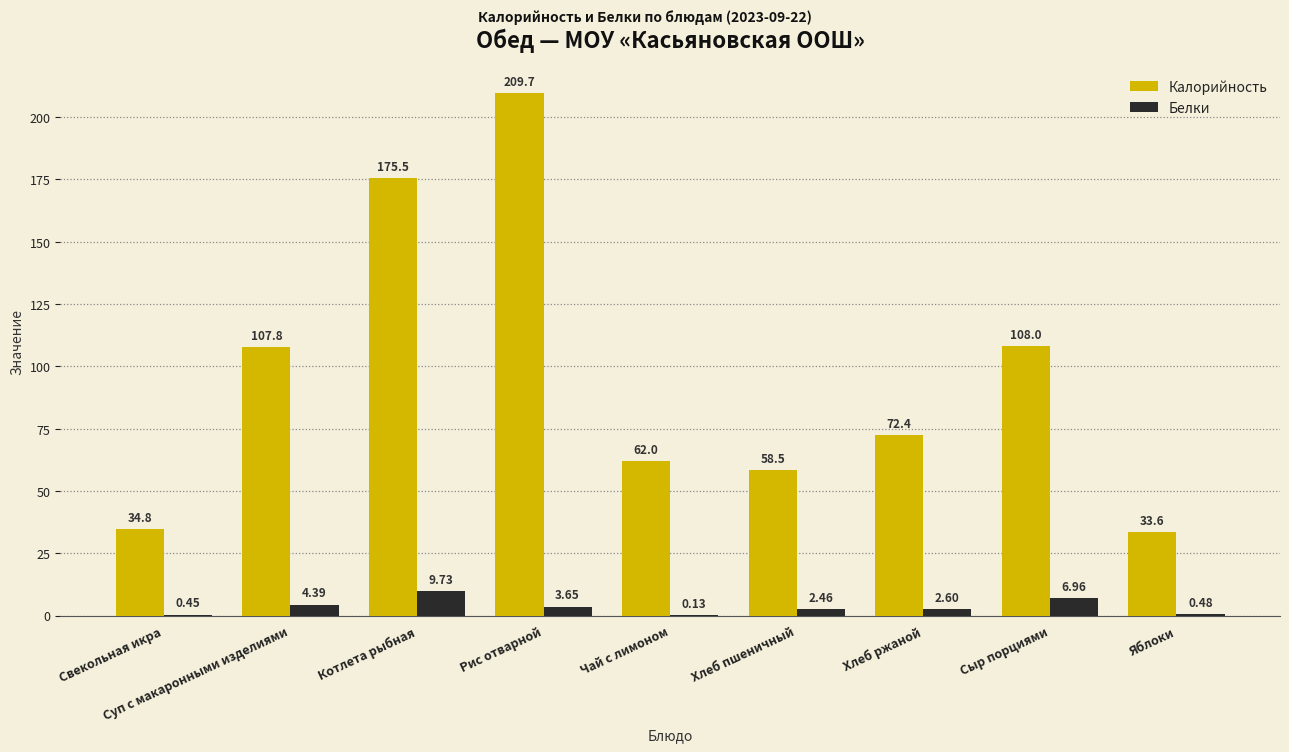

What is the sum of the Калорийность values at Рис отварной and Чай с лимоном?

271.7